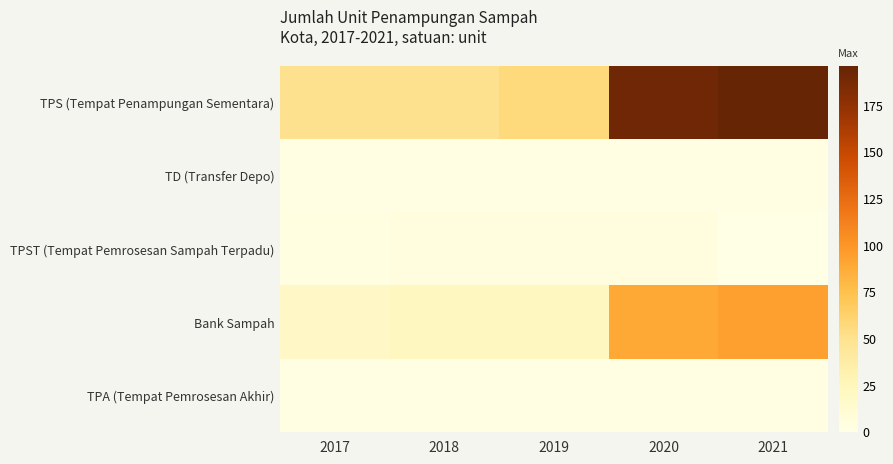

Reading left to right, extract all data points from this chart.

TPS (Tempat Penampungan Sementara): 2017=50	2018=50	2019=56	2020=191	2021=196
TD (Transfer Depo): 2017=2	2018=2	2019=2	2020=2	2021=1
TPST (Tempat Pemrosesan Sampah Terpadu): 2017=3	2018=5	2019=5	2020=5	2021=0
Bank Sampah: 2017=19	2018=22	2019=22	2020=89	2021=94
TPA (Tempat Pemrosesan Akhir): 2017=2	2018=2	2019=2	2020=2	2021=2